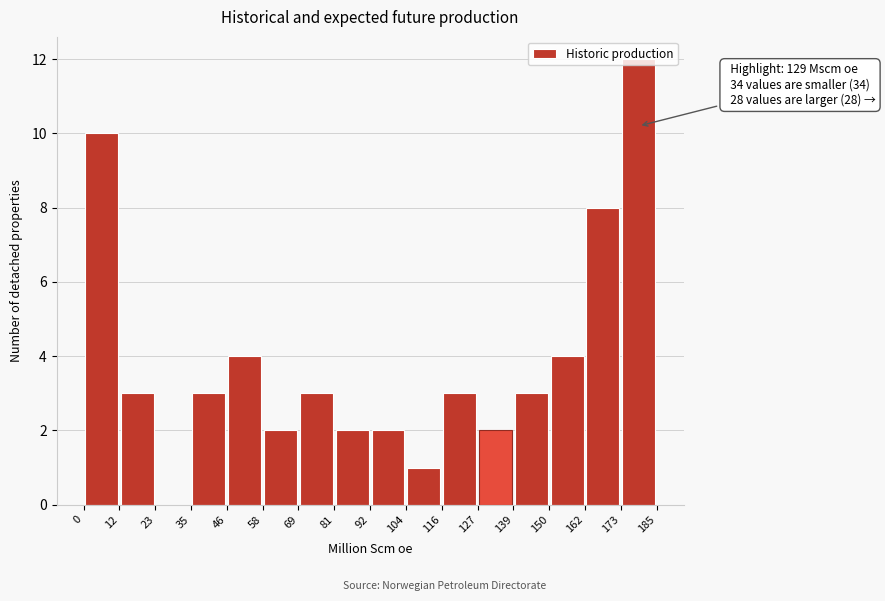

Which range on the x-axis has the tallest bar?

173 to 185